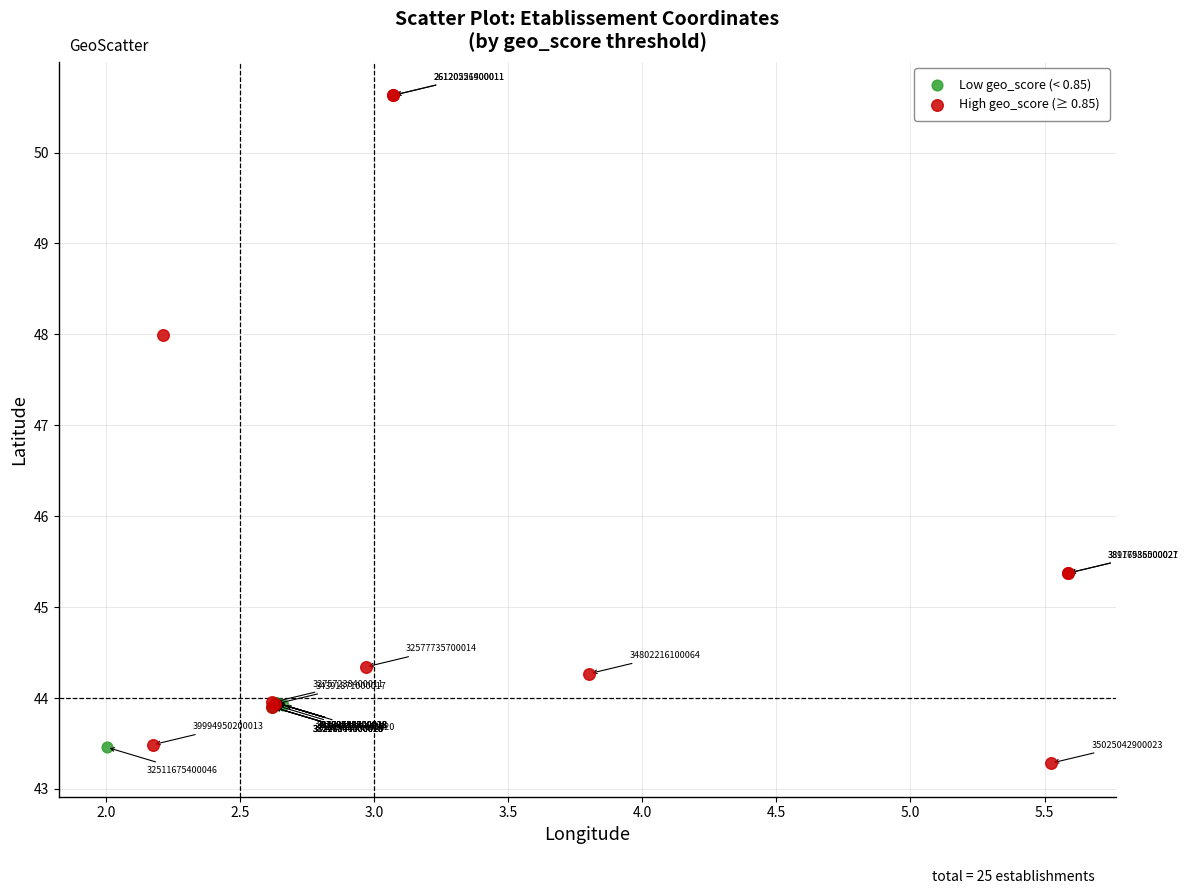

Which series reaches the maximum Y coordinate?

High geo_score (≥ 0.85)